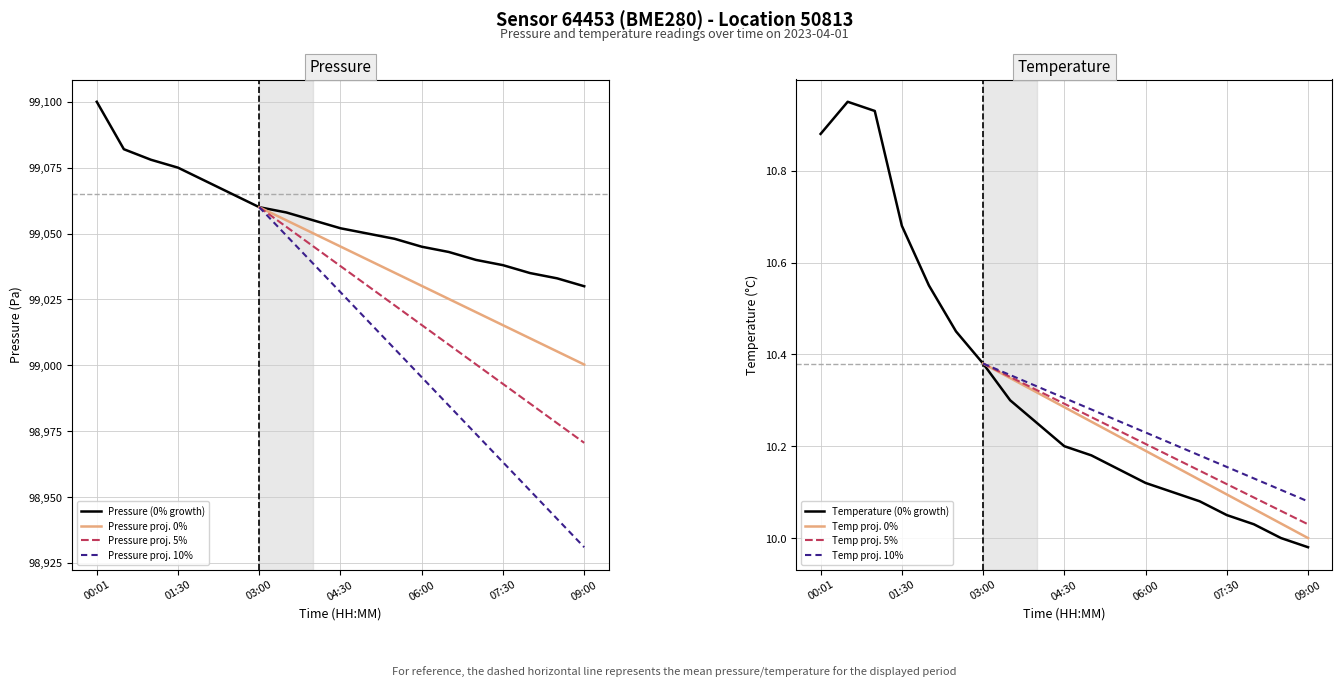

The value of Pressure (0% growth) at 03:00 is 161475. True or false?

False